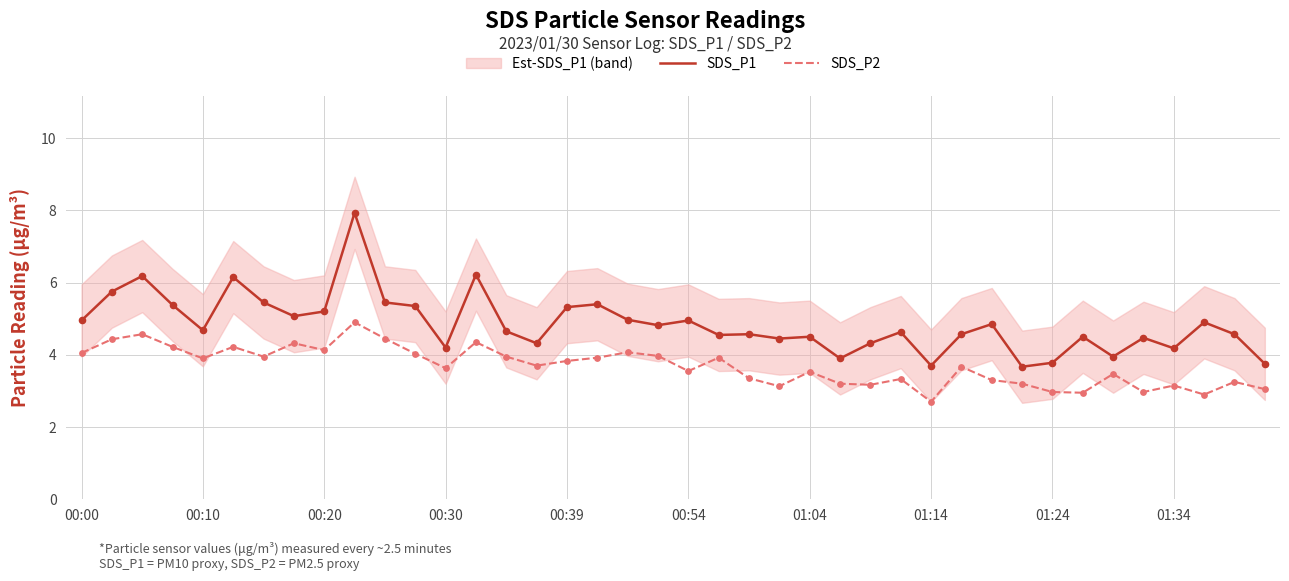

What is the maximum value for SDS_P2?

4.9